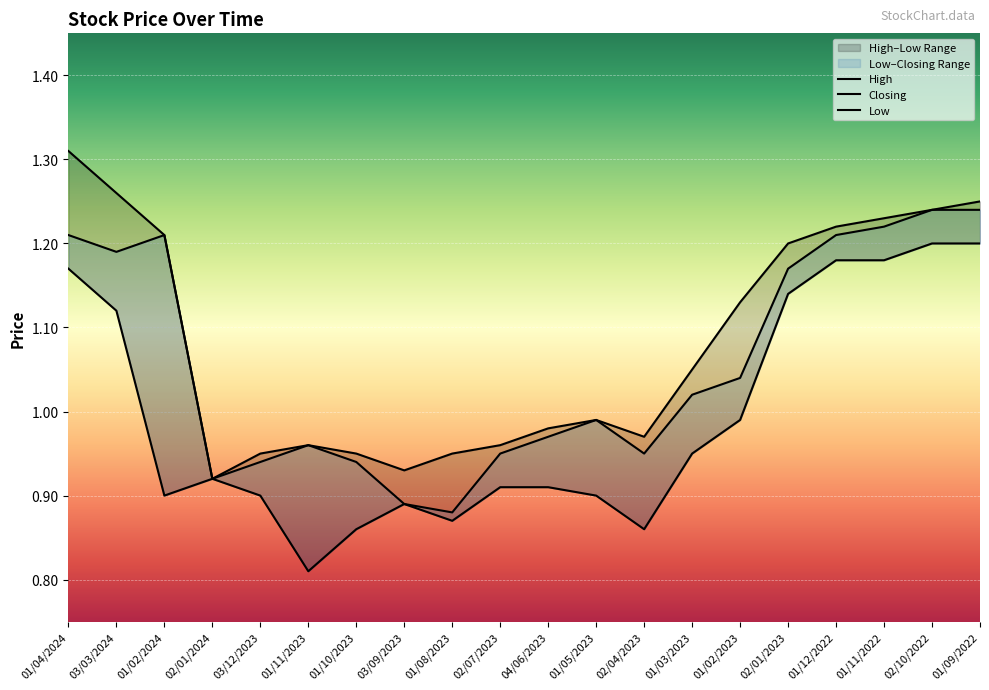

What is the value of the Closing point at the 20th from the left?

1.2